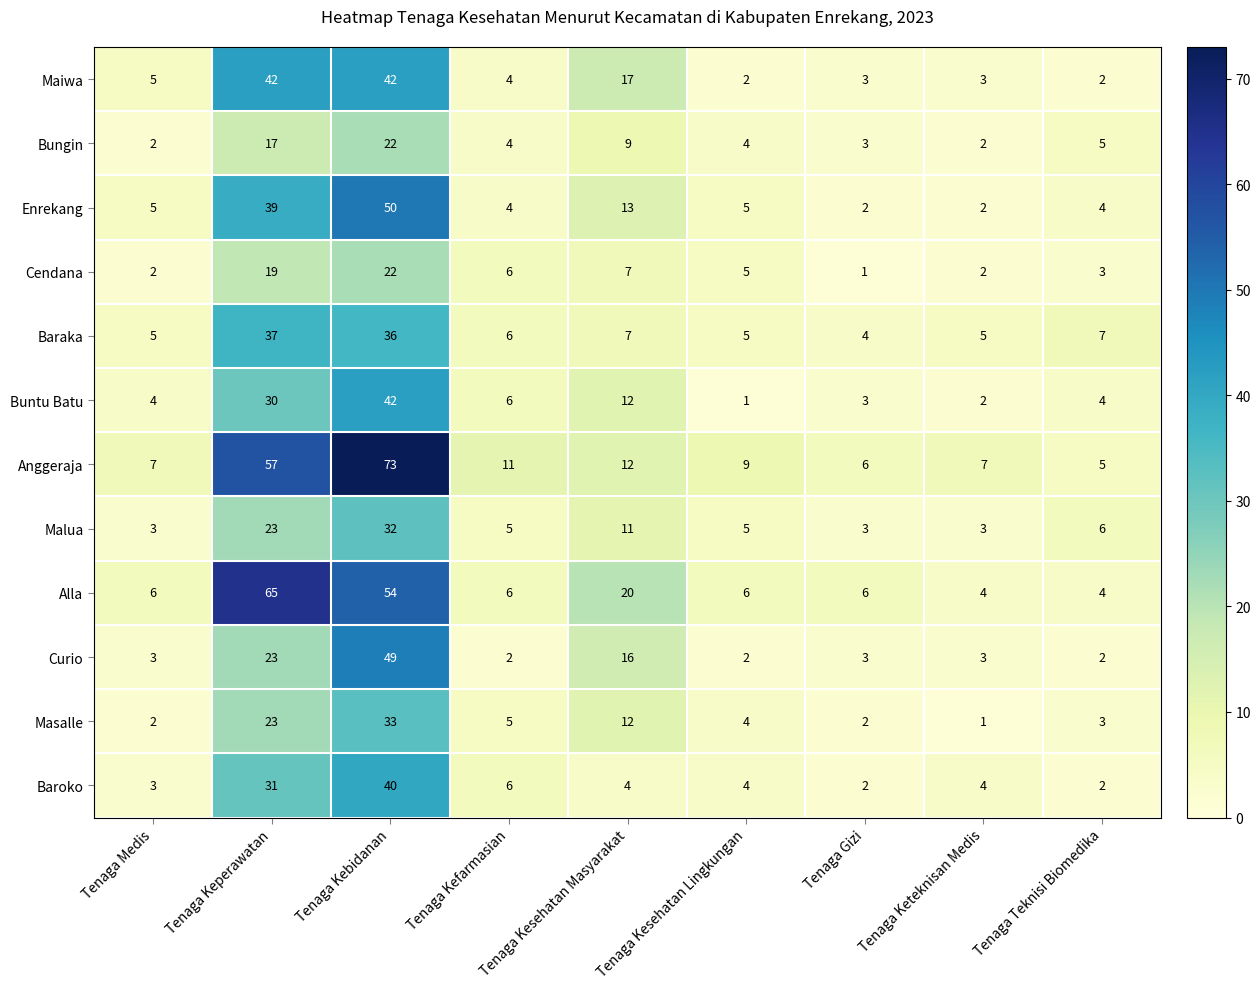

Which series changed the most between Tenaga Medis and Tenaga Kebidanan?

Anggeraja